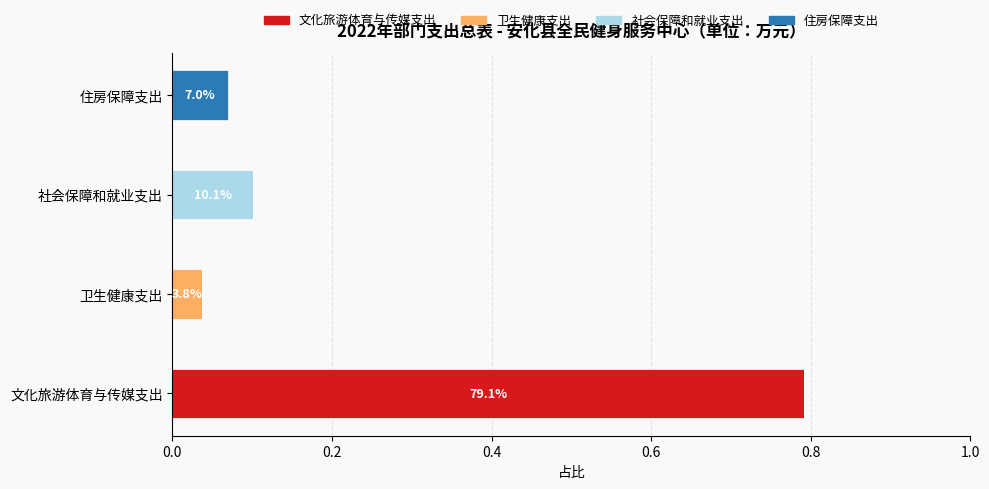

How many distinct data groups are displayed?

4